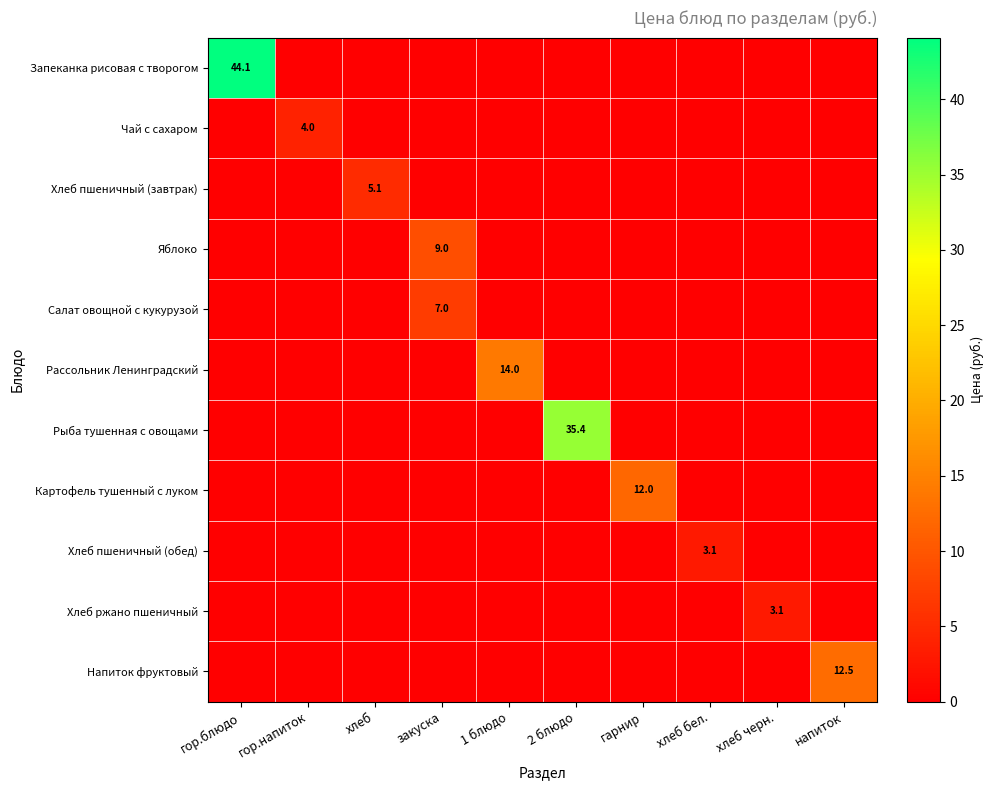

Is the value of Напиток фруктовый at гор.блюдо greater than the value of Салат овощной с кукурузой at напиток?

No